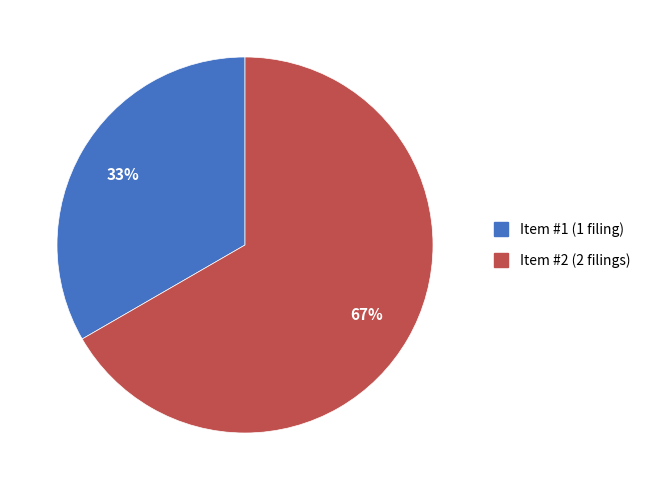

Which has a higher value, Item #1 or Item #2?

Item #2